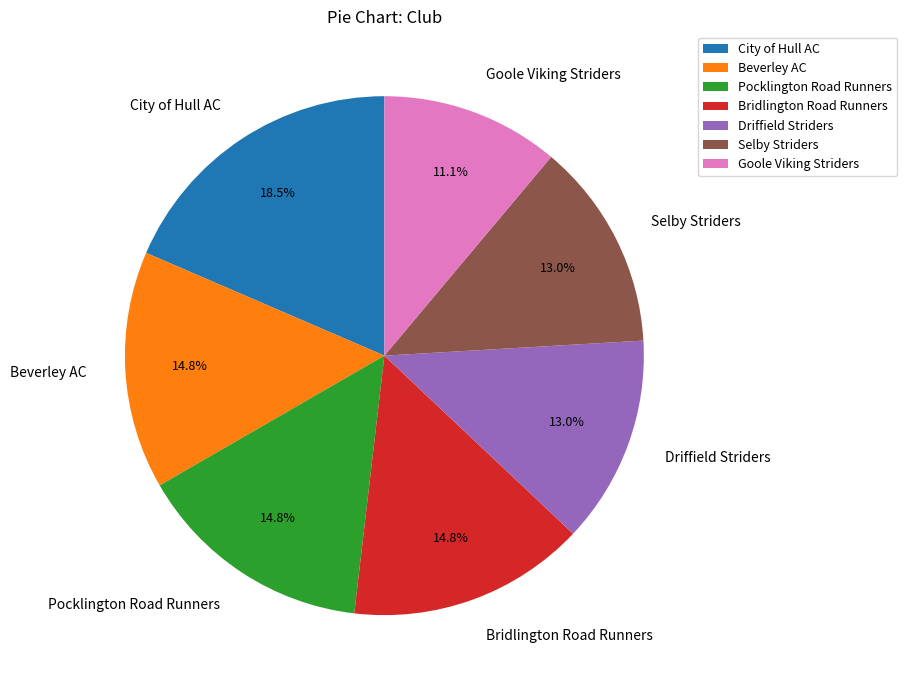

Combined, do Beverley AC and Bridlington Road Runners account for over 50%?

No